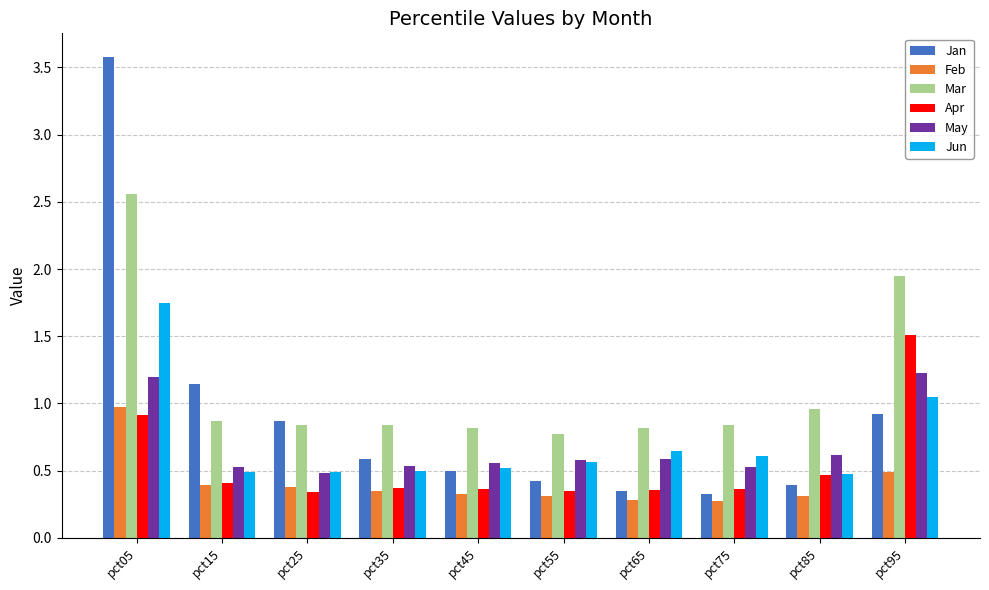

The value of Jun at pct15 is 0.8. True or false?

False